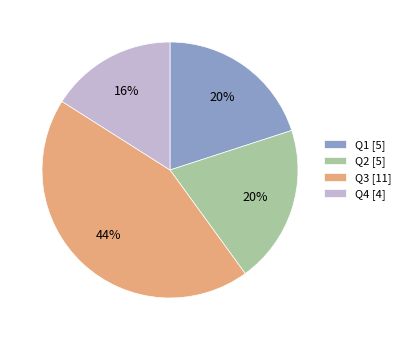

How many slices are in this pie chart?

4